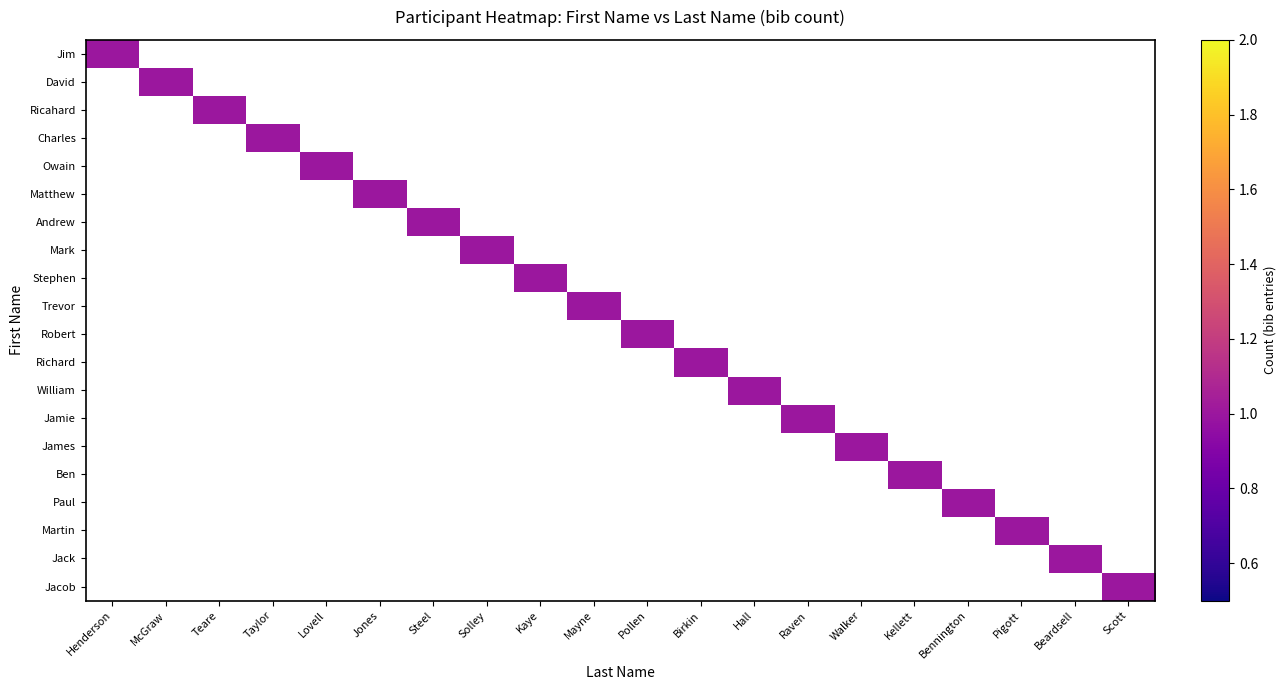

The Jim series shows 0 at Beardsell. True or false?

False